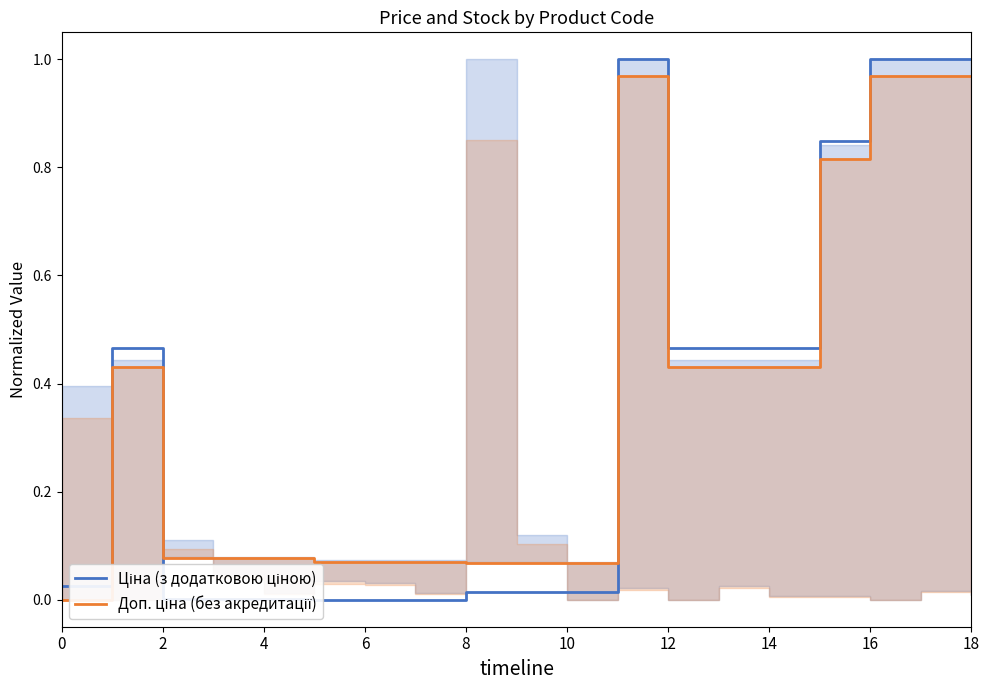

What is the sum of all Ціна (з додатковою ціною) values?

6.8